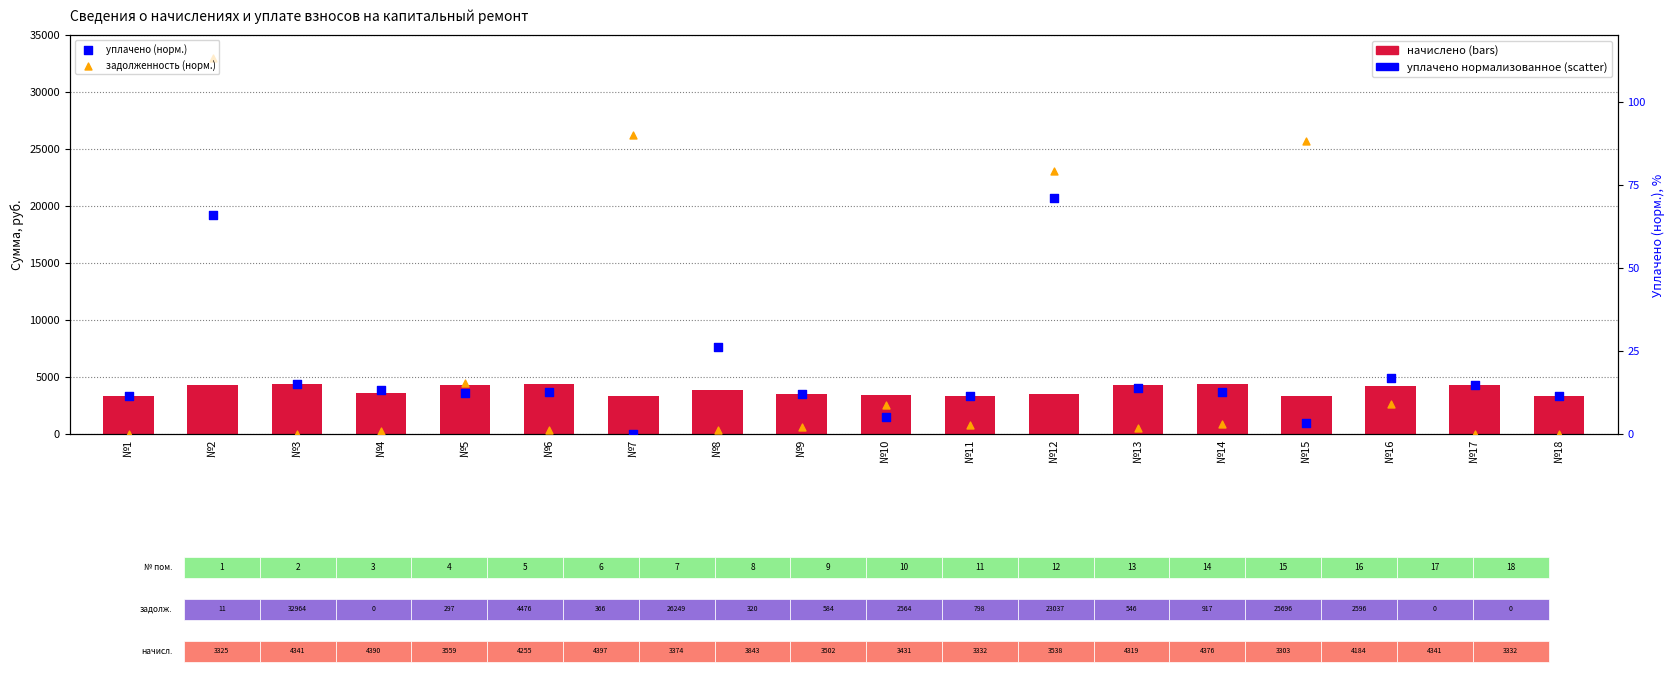

Is the value of начислено at №13 greater than the value of уплачено (норм.) at №1?

Yes